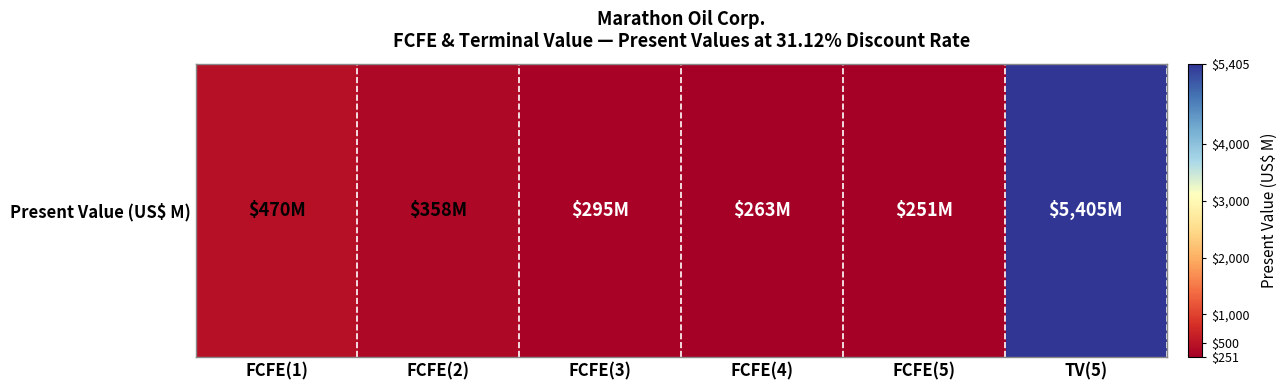

Which category has the highest value across all series?

TV(5)